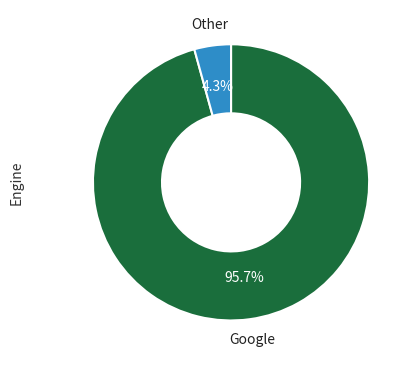

Is there any slice that represents more than half of the pie?

Yes